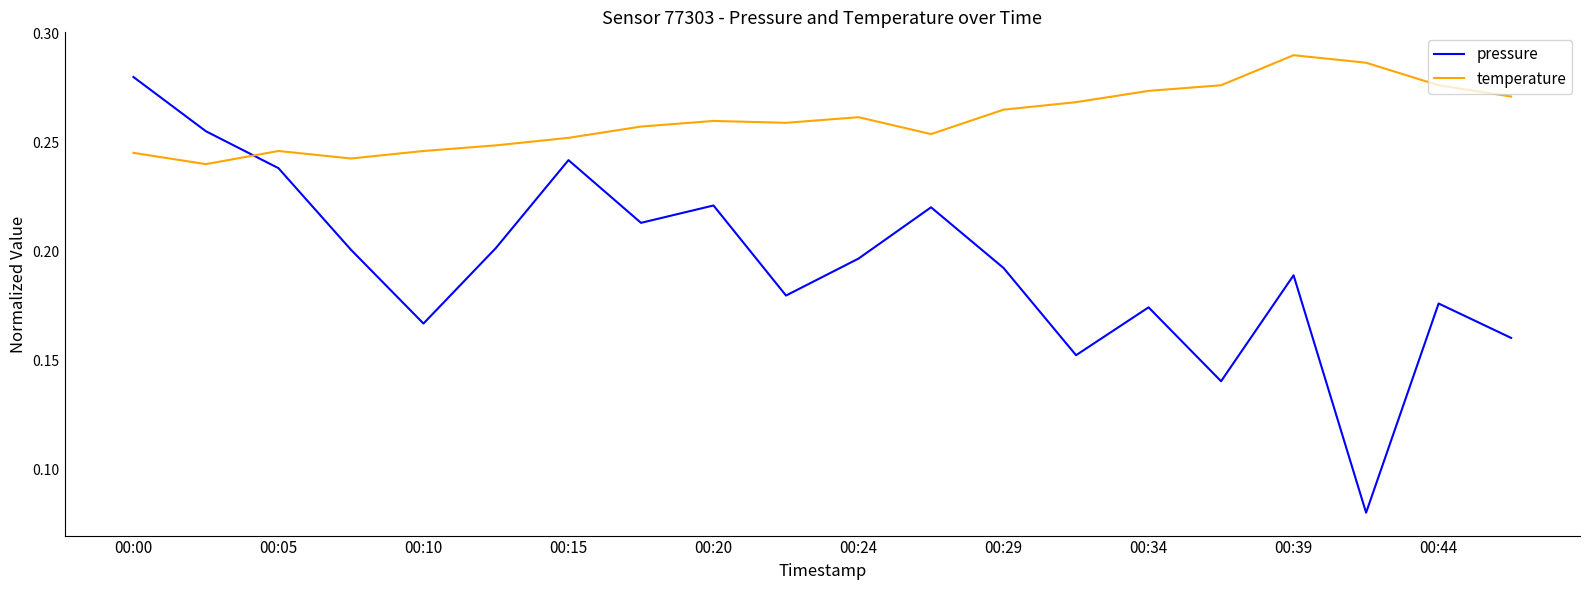

Which series has the largest range (max minus min)?

pressure